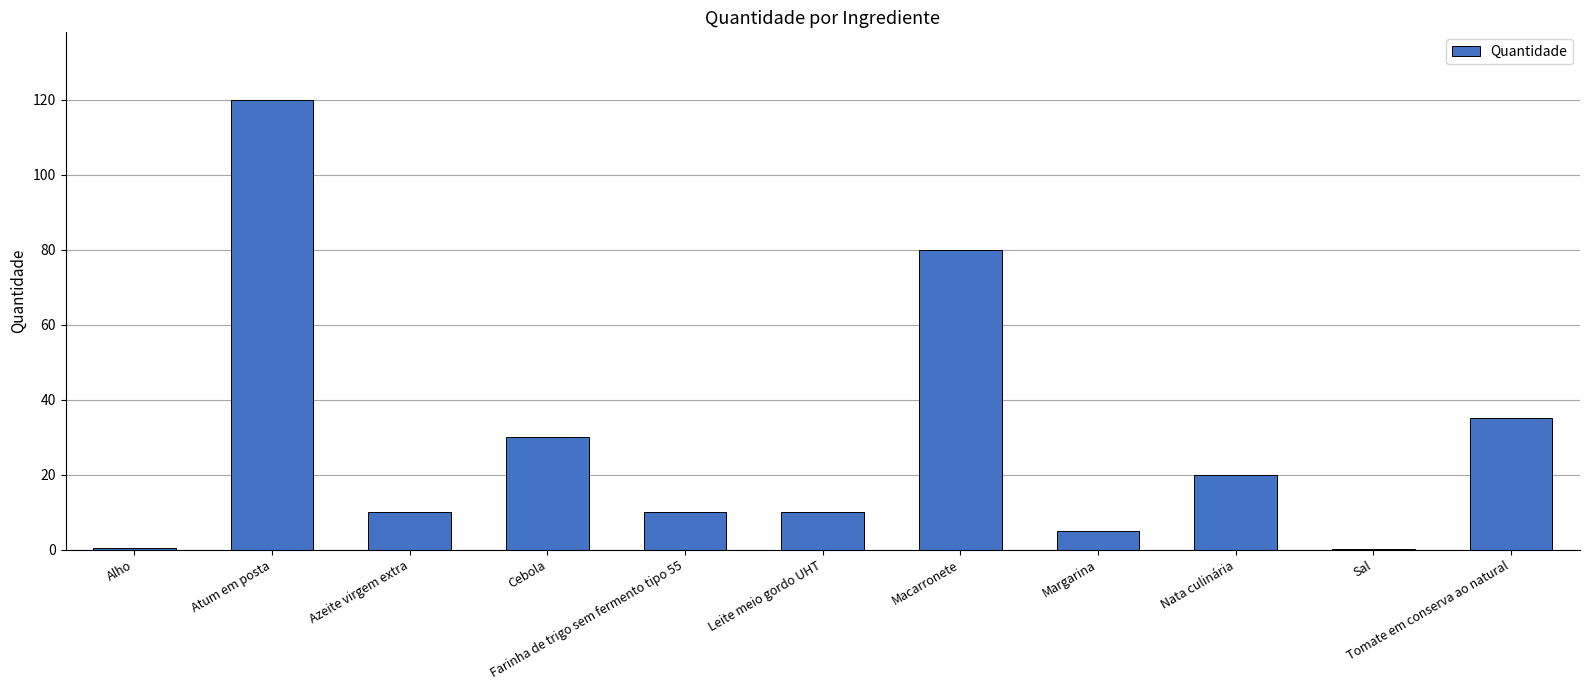

What is the maximum value shown in the chart?

120.0